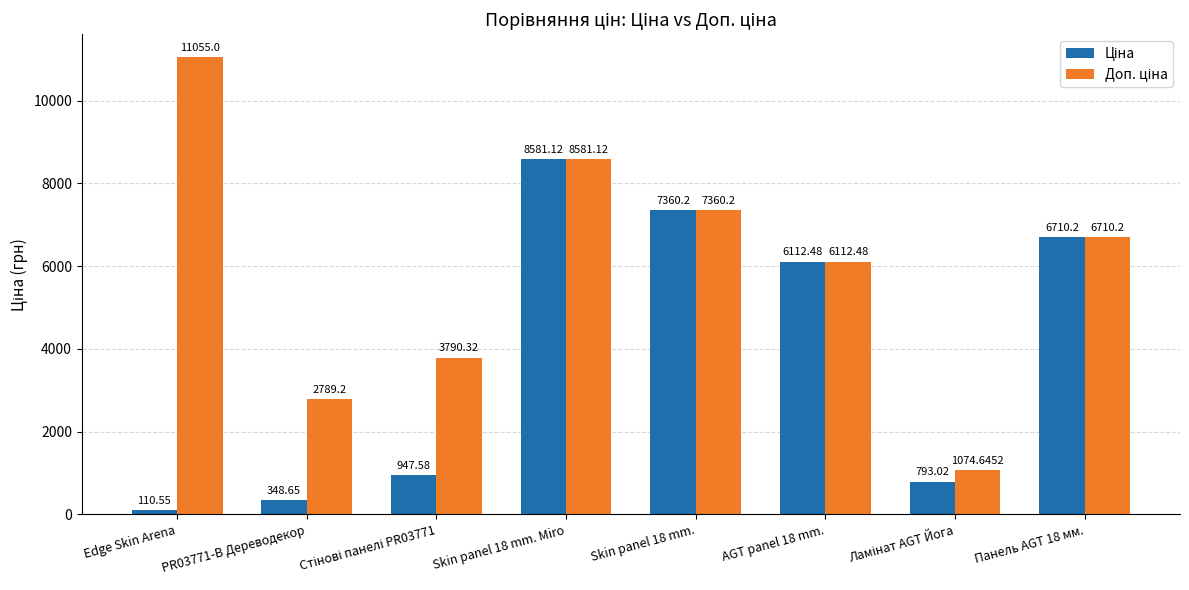

At which category is the sum across all series the highest?

Skin panel 18 mm. Miro